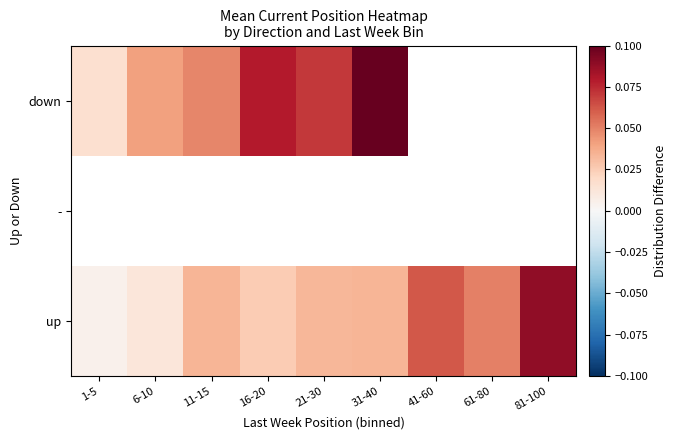

How many distinct data groups are displayed?

3